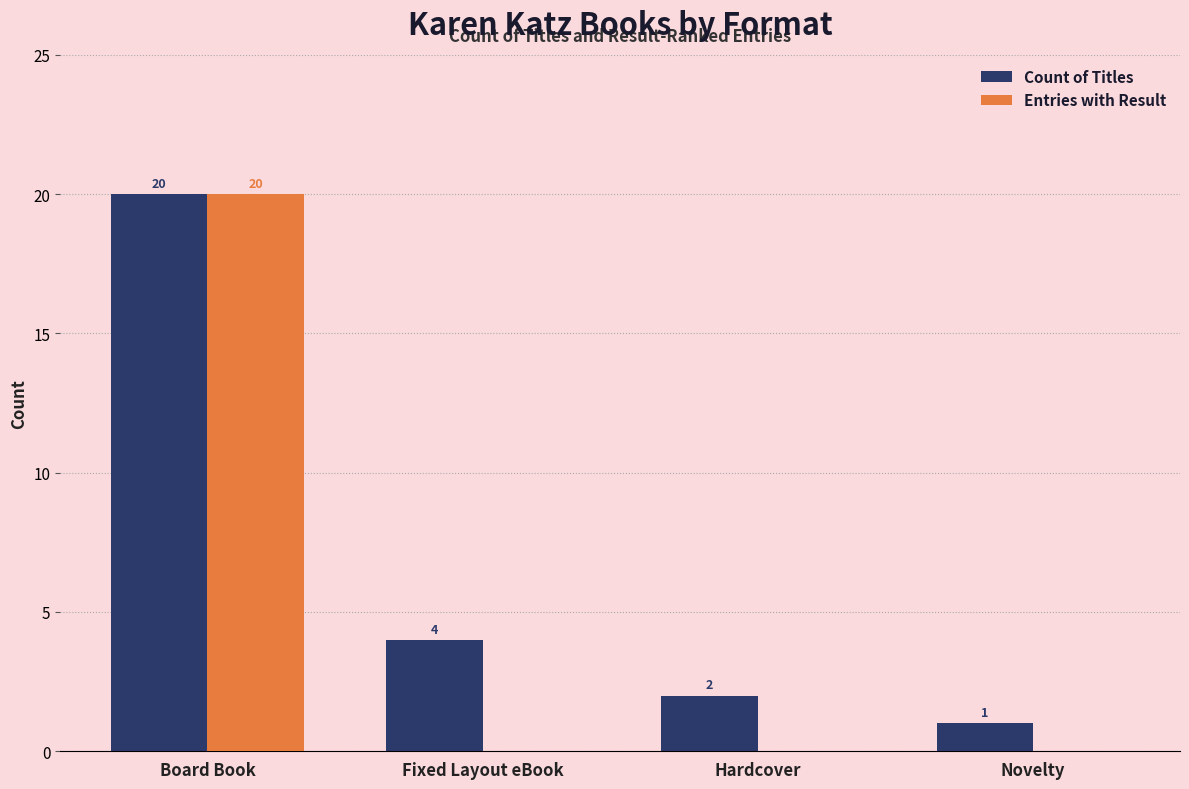

Read the Entries with Result value at Board Book, to the nearest 10.

20